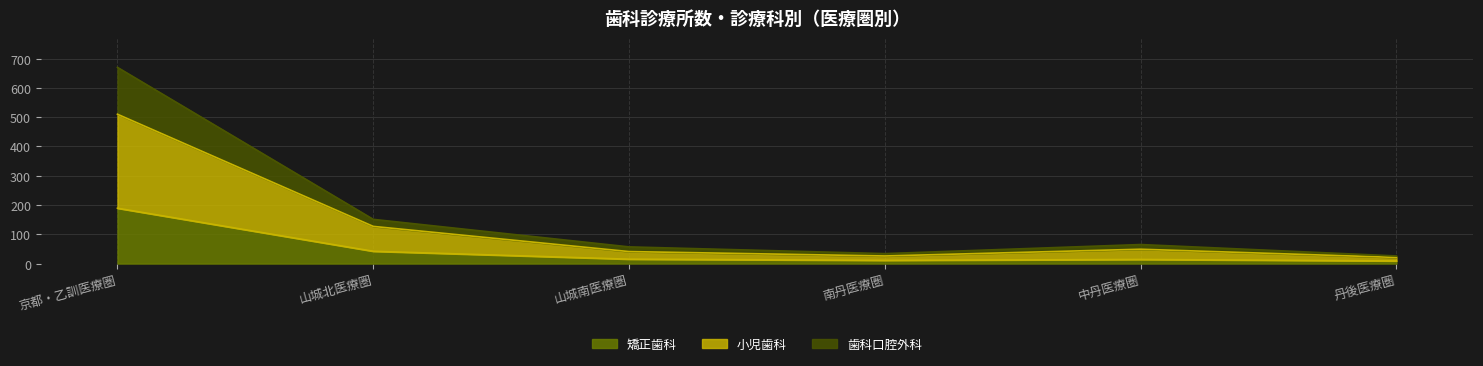

In 小児歯科, how many points are higher than both neighbors (excluding endpoints)?

1